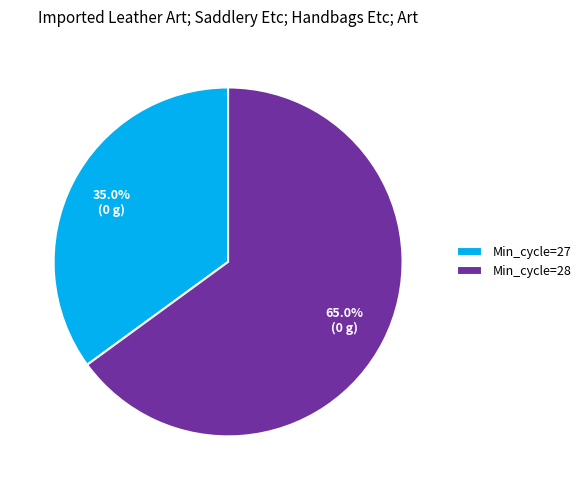

Is there any slice that represents more than half of the pie?

Yes